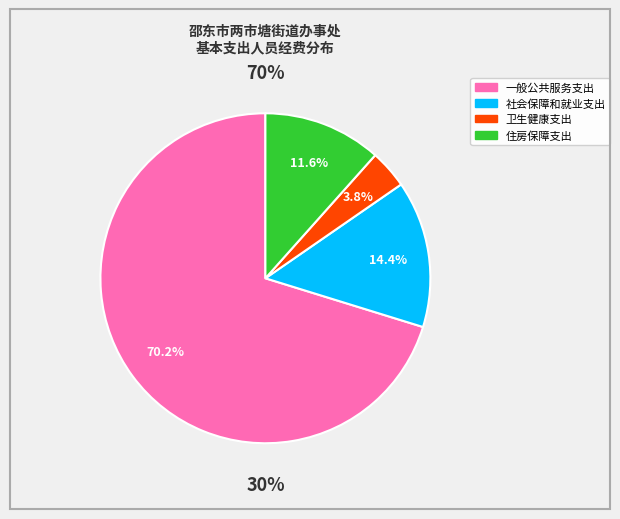

To the nearest percent, what is the average slice percentage?

25%